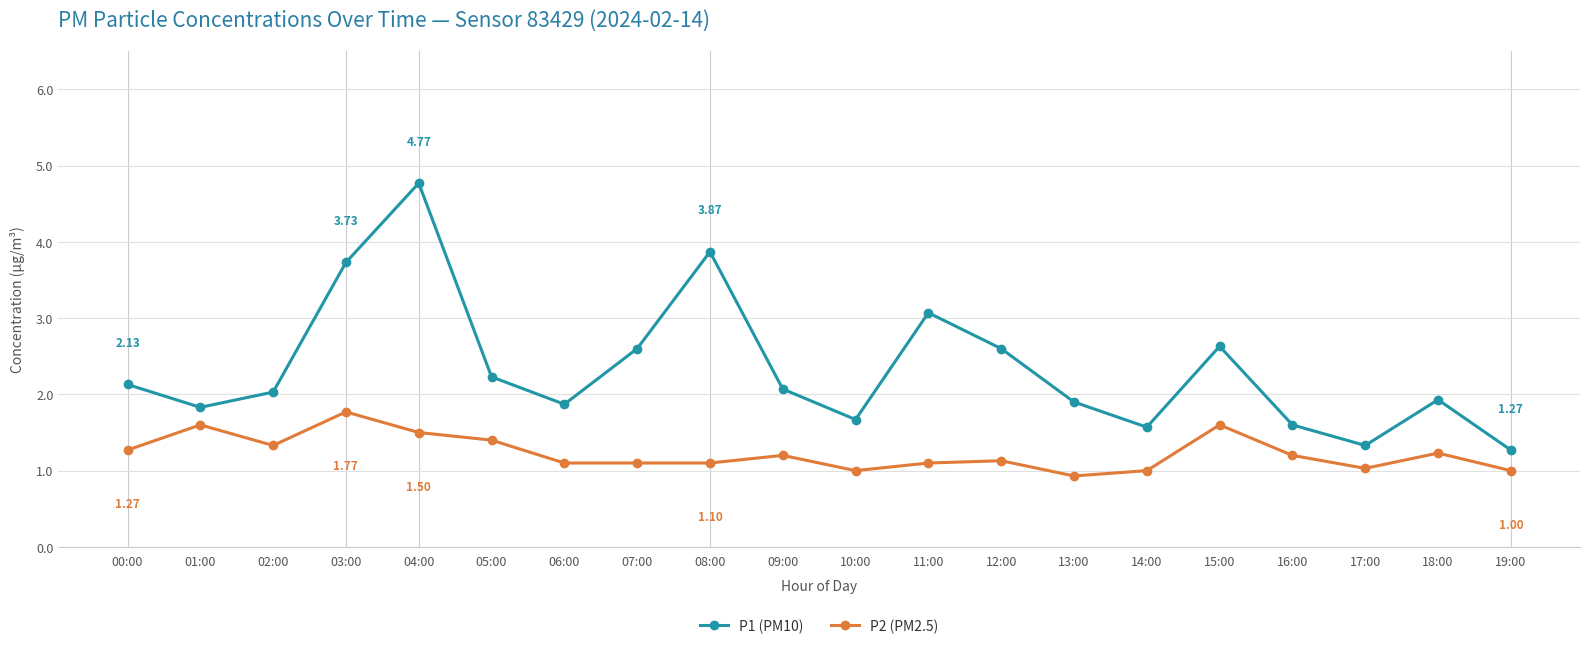

True or false: P1 (PM10) has more than 0 points higher than both neighbors.

True